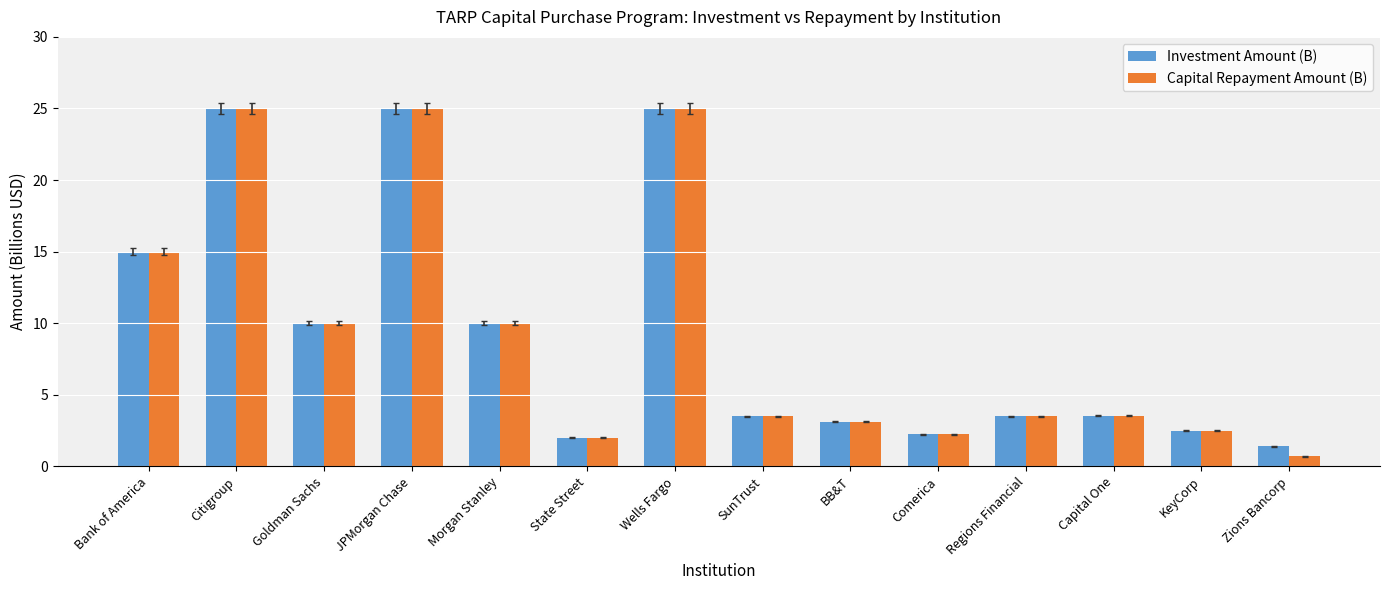

Which series has the largest range (max minus min)?

Capital Repayment Amount (B)